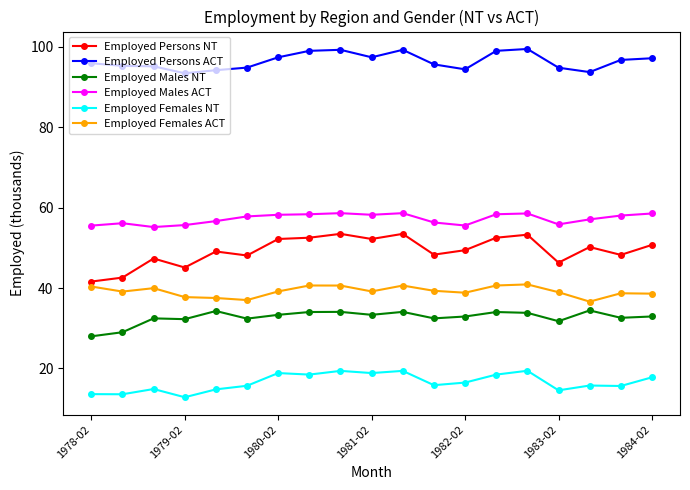

What is the smallest value displayed?

12.8